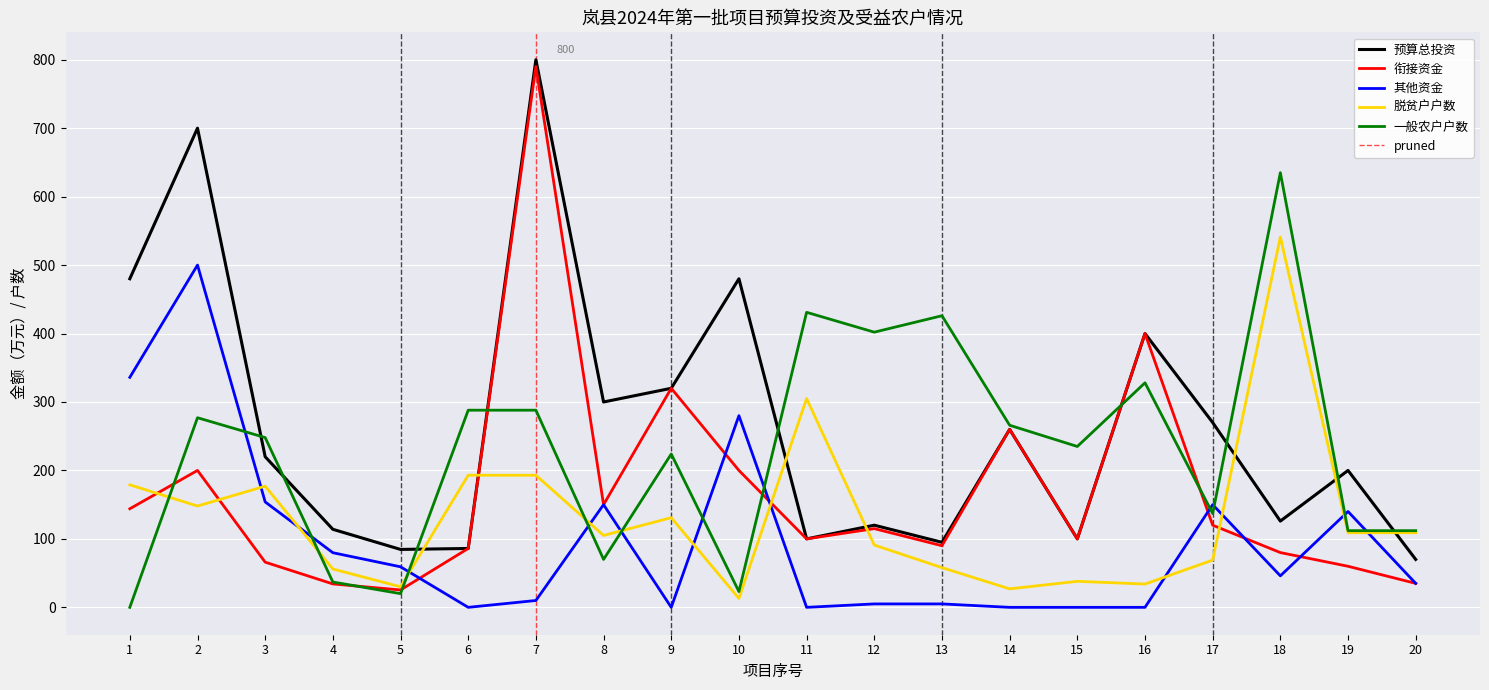

Between which two adjacent categories do 脱贫户户数 and 一般农户户数 first intersect?

1 and 2